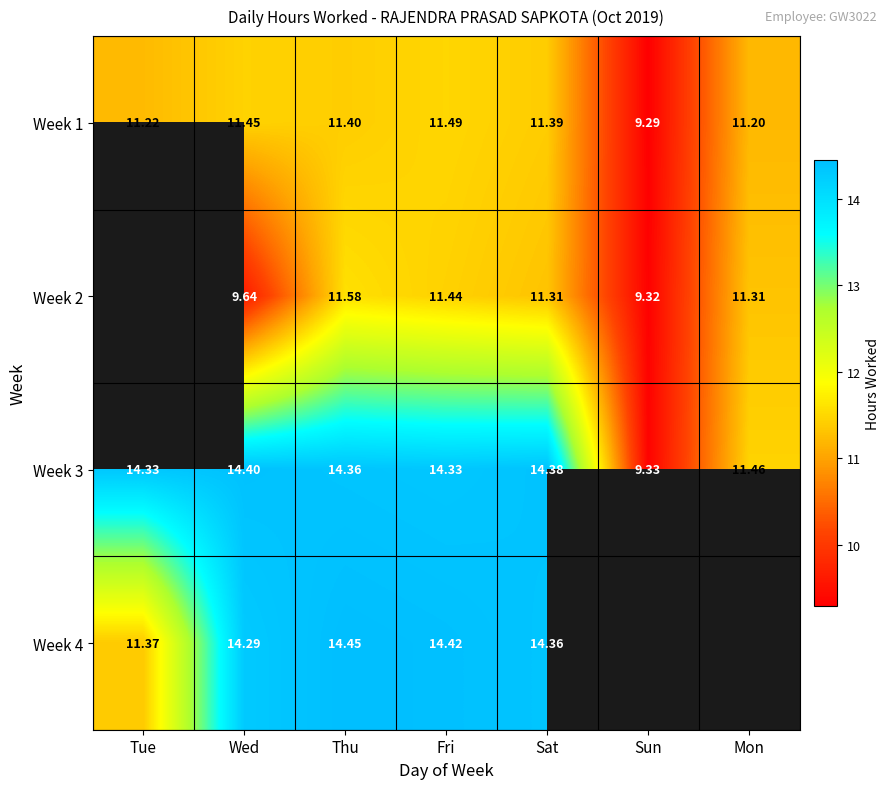

What is the minimum value shown in the chart?

9.3